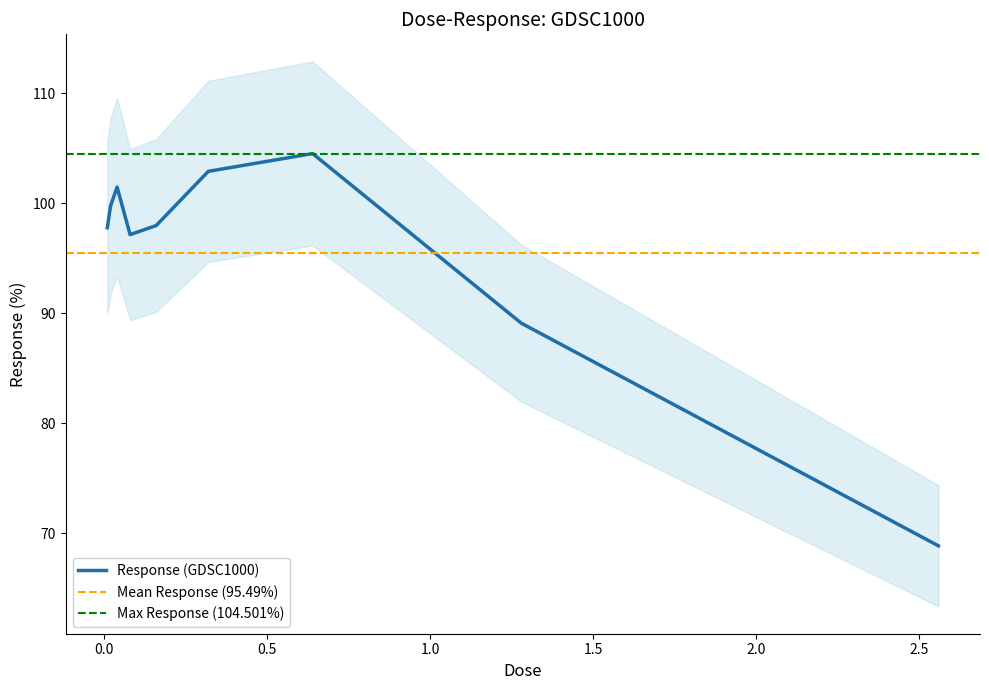

The chart shows a value of 89.1 at 1.28. True or false?

True